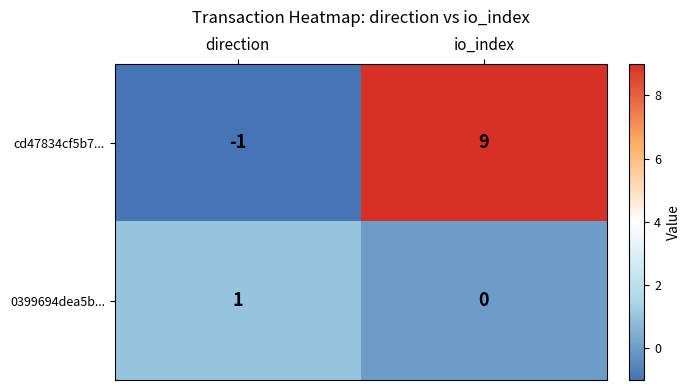

The value of 0399694dea5b... at io_index is 1. True or false?

False